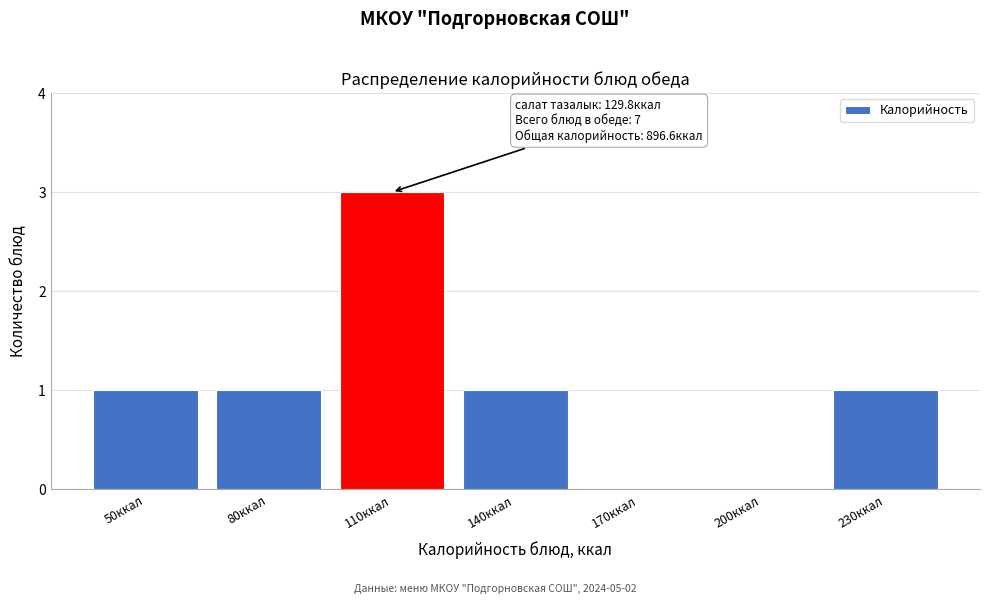

Reading right to left, list all the values displayed in this chart.

230ккал=1	200ккал=0	170ккал=0	140ккал=1	110ккал=3	80ккал=1	50ккал=1